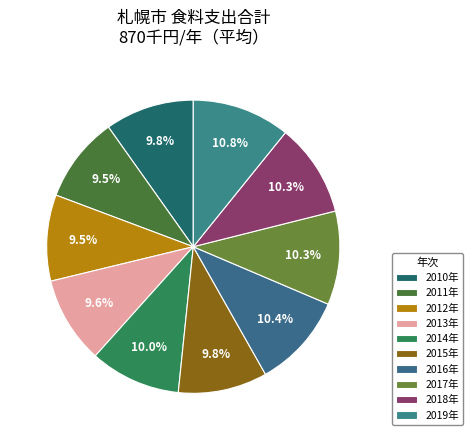

Combined, what portion of the pie is 2018年 and 2013年?

19.8%